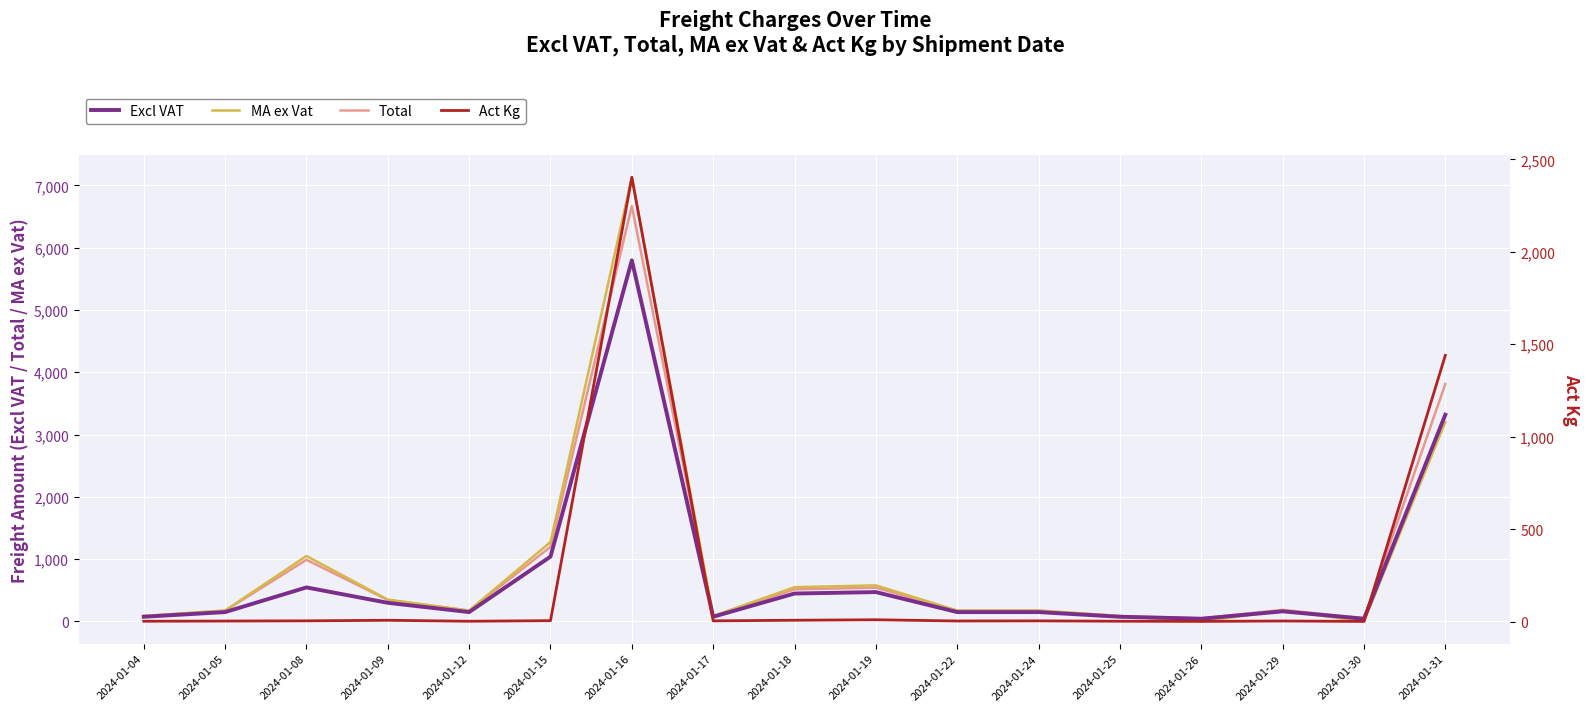

Does the chart display data point markers on the line(s)?

No